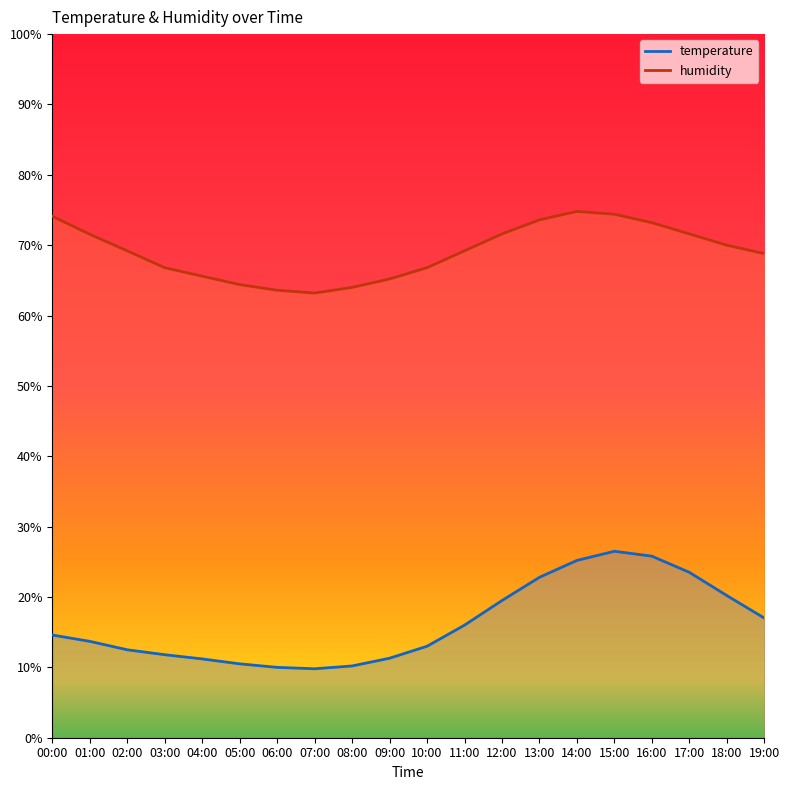

Reading left to right, list all the values displayed in this chart.

temperature: 14.6	13.7	12.5	11.8	11.2	10.5	10.0	9.8	10.2	11.3	13.0	16.0	19.5	22.8	25.2	26.5	25.8	23.5	20.2	17.0
humidity: 74.1	71.6	69.2	66.8	65.6	64.4	63.6	63.2	64.0	65.2	66.8	69.2	71.6	73.6	74.8	74.4	73.2	71.6	70.0	68.8